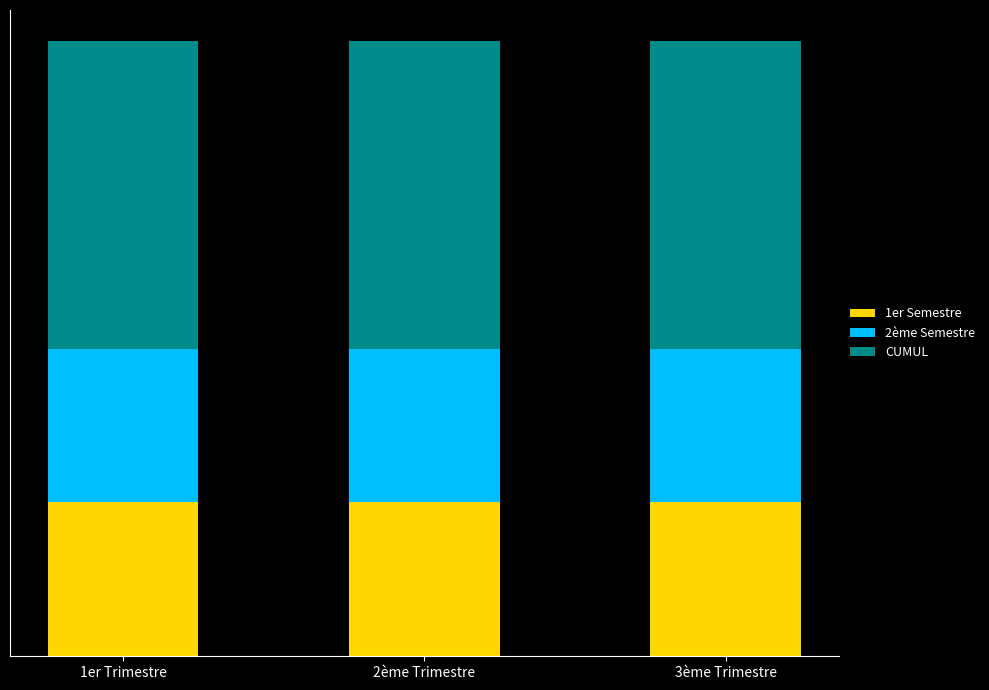

What are all the series names shown in the legend?

1er Semestre, 2ème Semestre, CUMUL